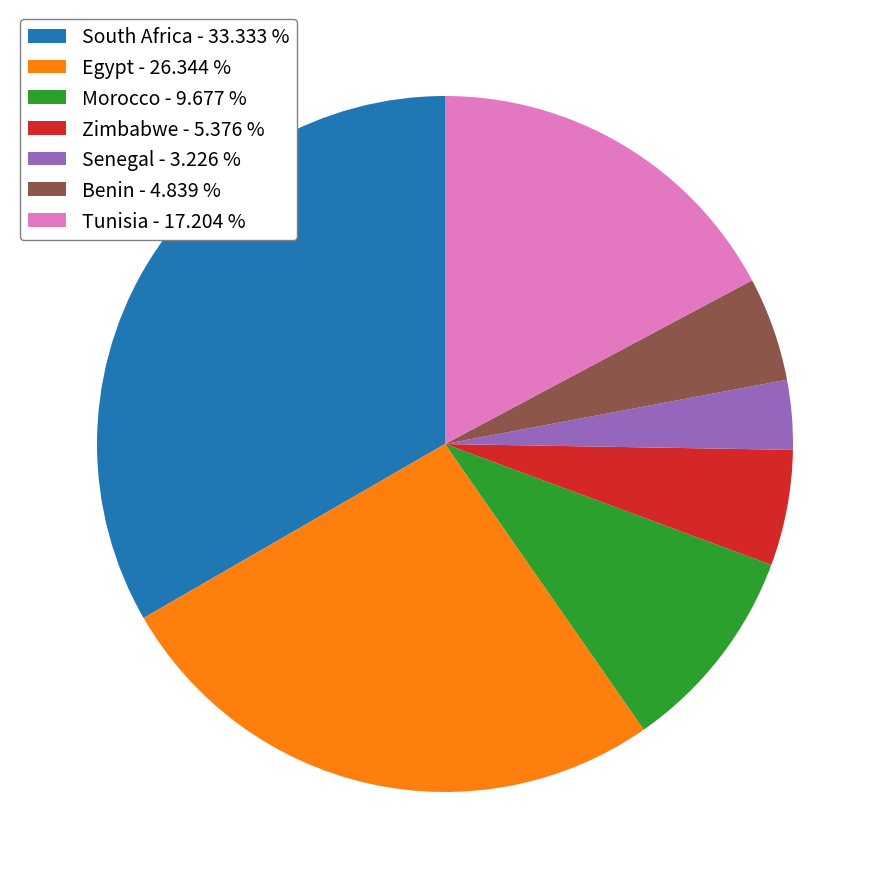

Approximately how many times larger is the value at Tunisia - 17.204 % compared to South Africa - 33.333 %?

0.5